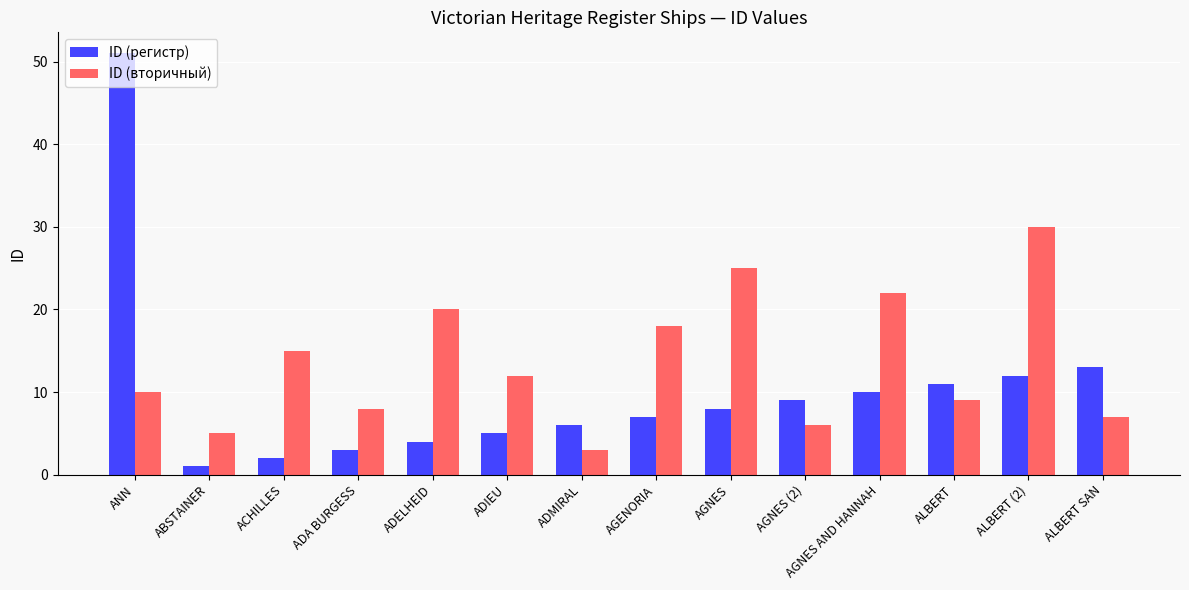

Which category has the highest value in the ID (вторичный) series?

ALBERT (2)